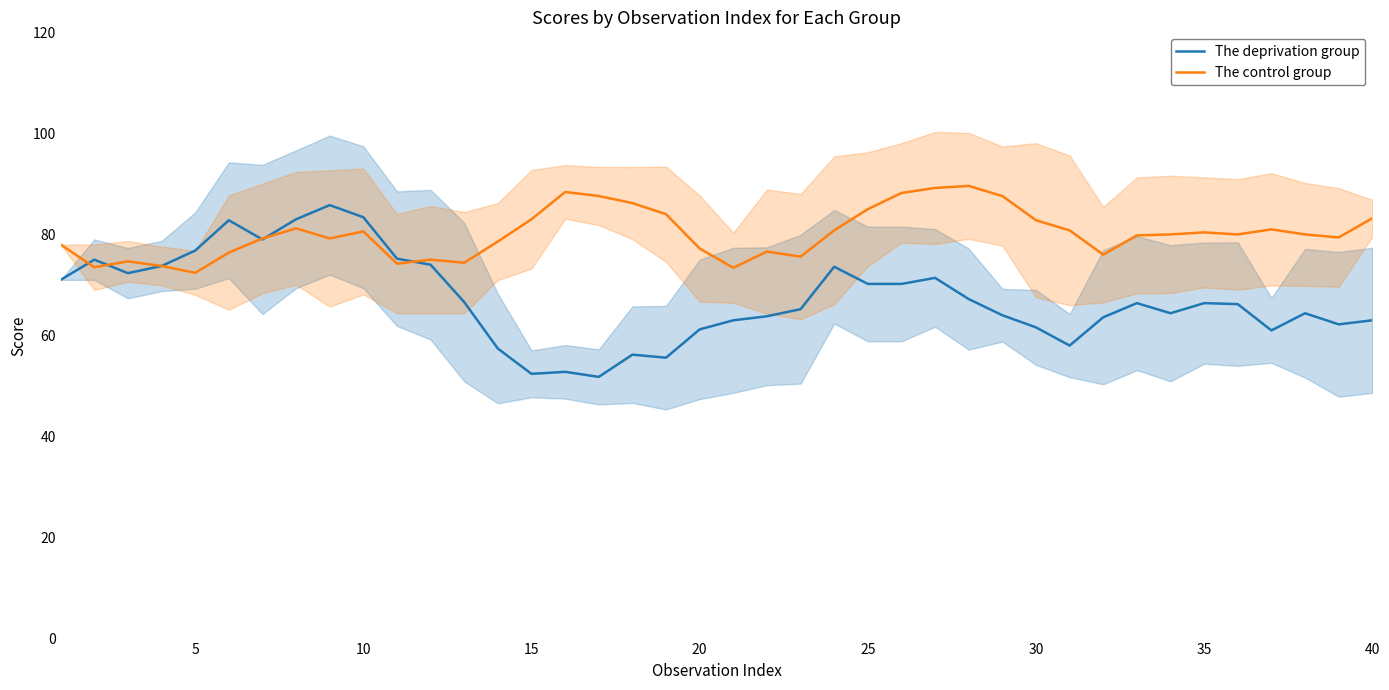

Which series has the largest range (max minus min)?

The deprivation group